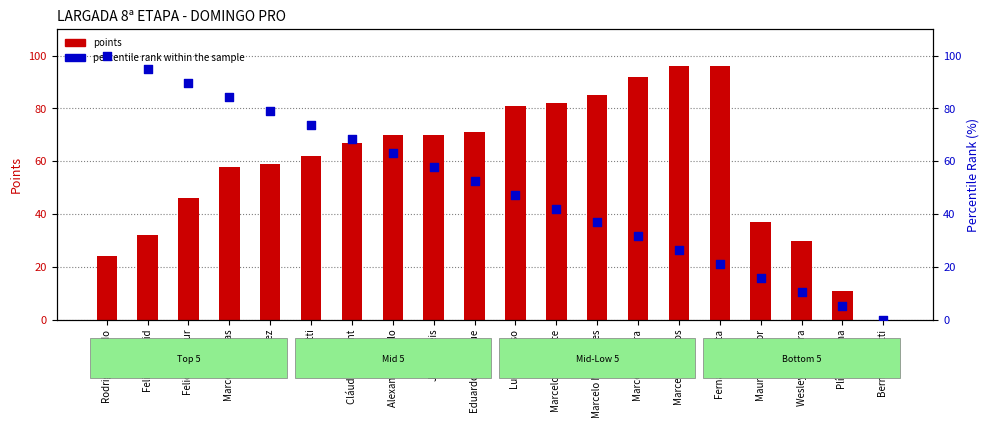

At how many categories does at least one series exceed 41?

16